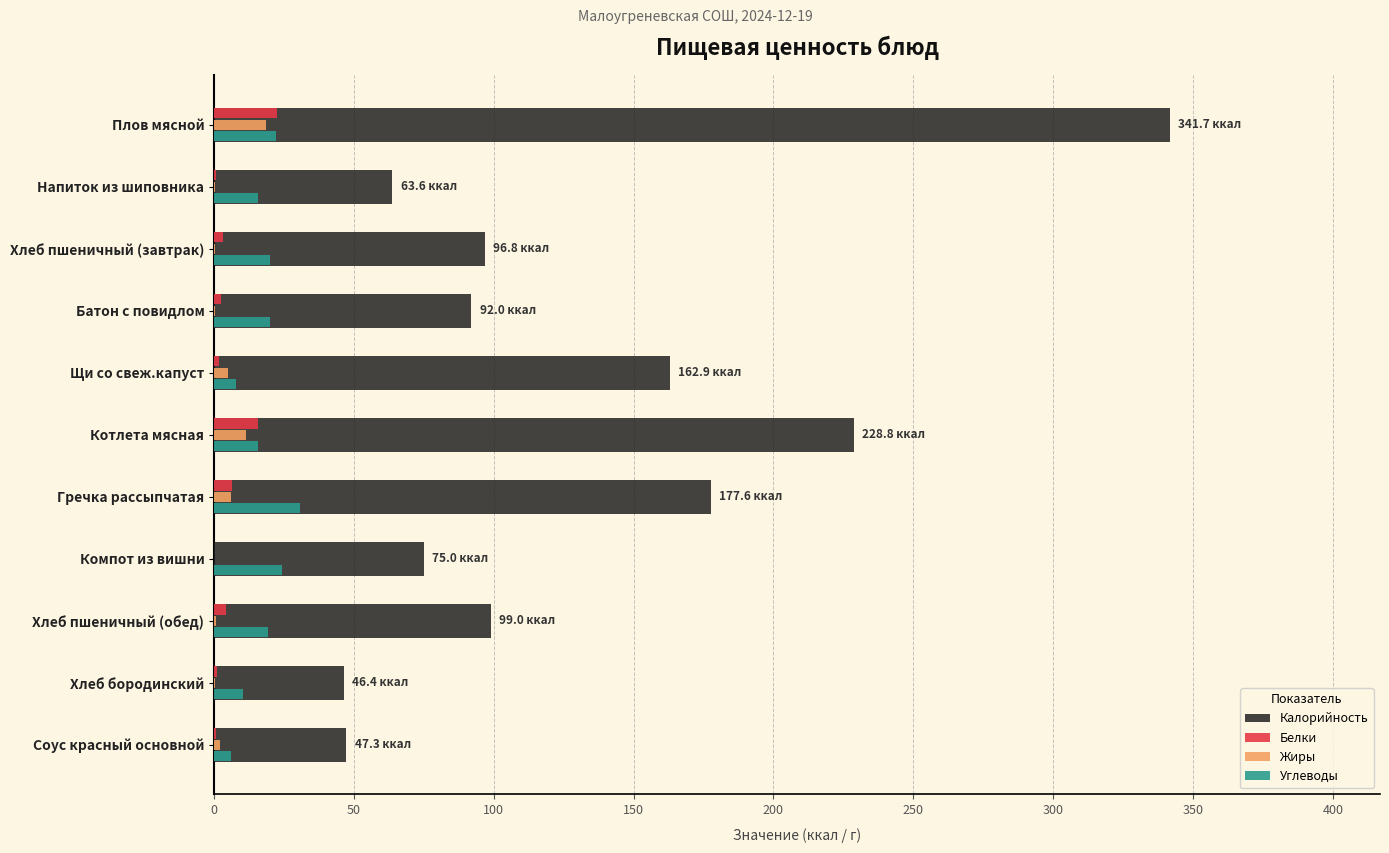

What are all the series names shown in the legend?

Калорийность, Белки, Жиры, Углеводы